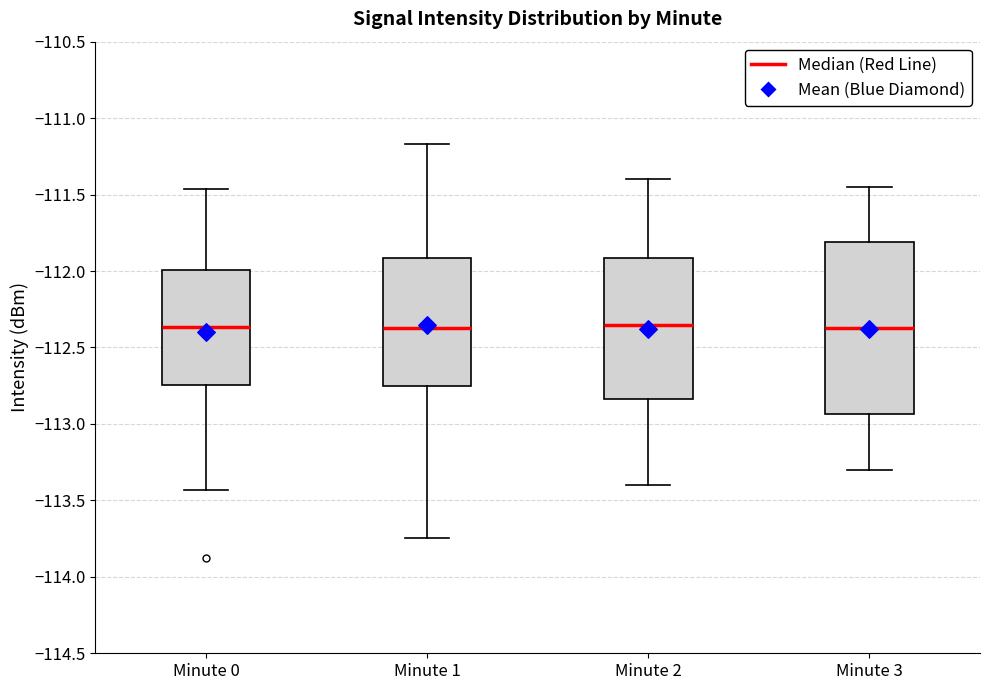

Reading left to right, transcribe this box plot: for each box, give where its median line is, the range the box spans, and where its two whiskers end, as read against the y-axis. The values are not printed on the chart, so give them approximately, as read against the axis.

Minute 0: median -112.35, box -112.75 to -112.00, whiskers -113.45 to -111.45
Minute 1: median -112.35, box -112.75 to -111.90, whiskers -113.75 to -111.15
Minute 2: median -112.35, box -112.85 to -111.90, whiskers -113.40 to -111.40
Minute 3: median -112.35, box -112.95 to -111.80, whiskers -113.30 to -111.45